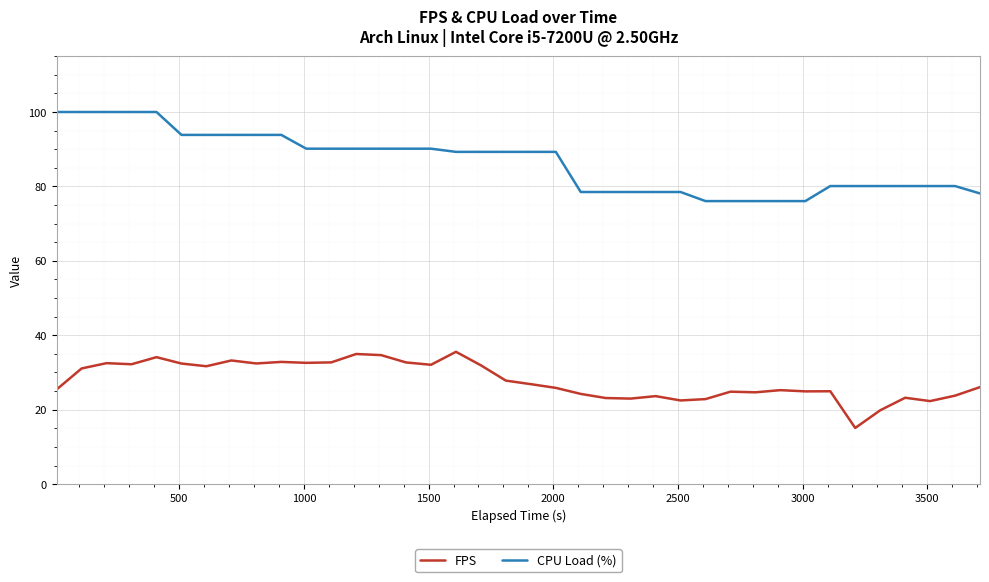

What is the greatest value displayed?

100.0